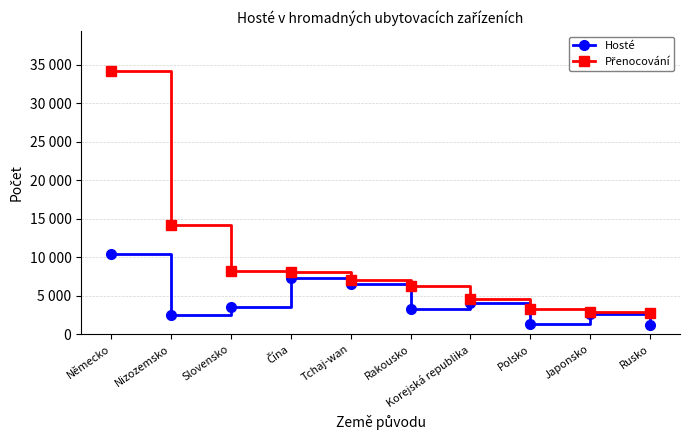

In Hosté, how many points are lower than both neighbors (excluding endpoints)?

3